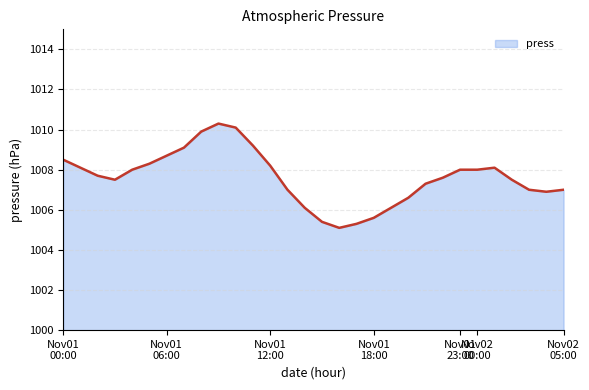

What is the maximum value shown in the chart?

1010.3